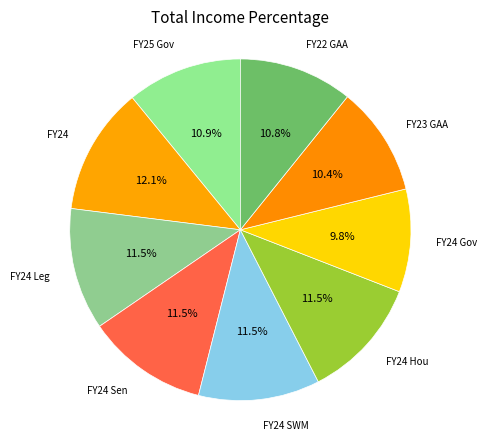

True or false: FY24 accounts for 12% of the total.

True